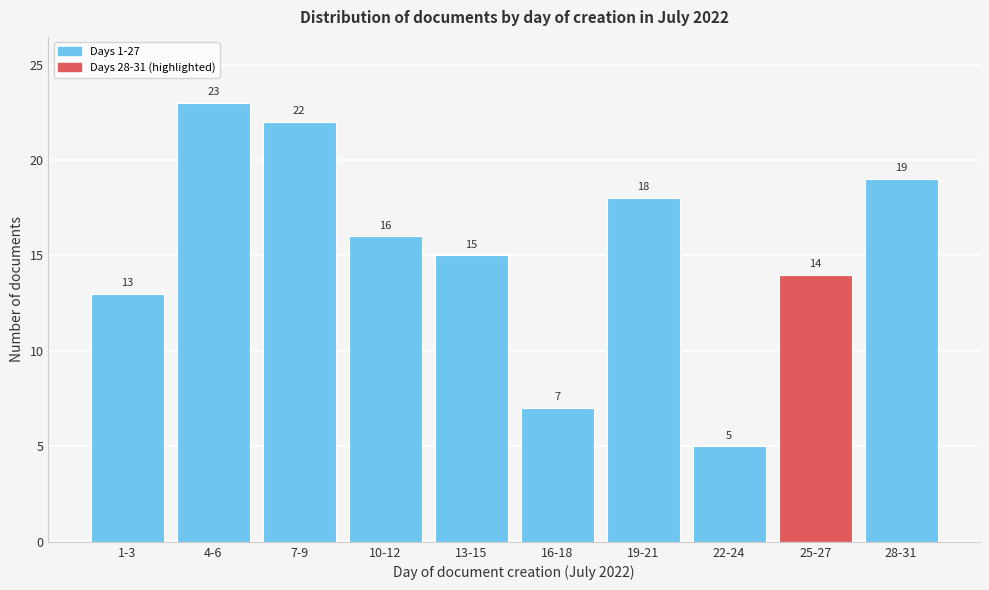

Reading left to right, list all the values displayed in this chart.

1-3=13	4-6=23	7-9=22	10-12=16	13-15=15	16-18=7	19-21=18	22-24=5	25-27=14	28-31=19